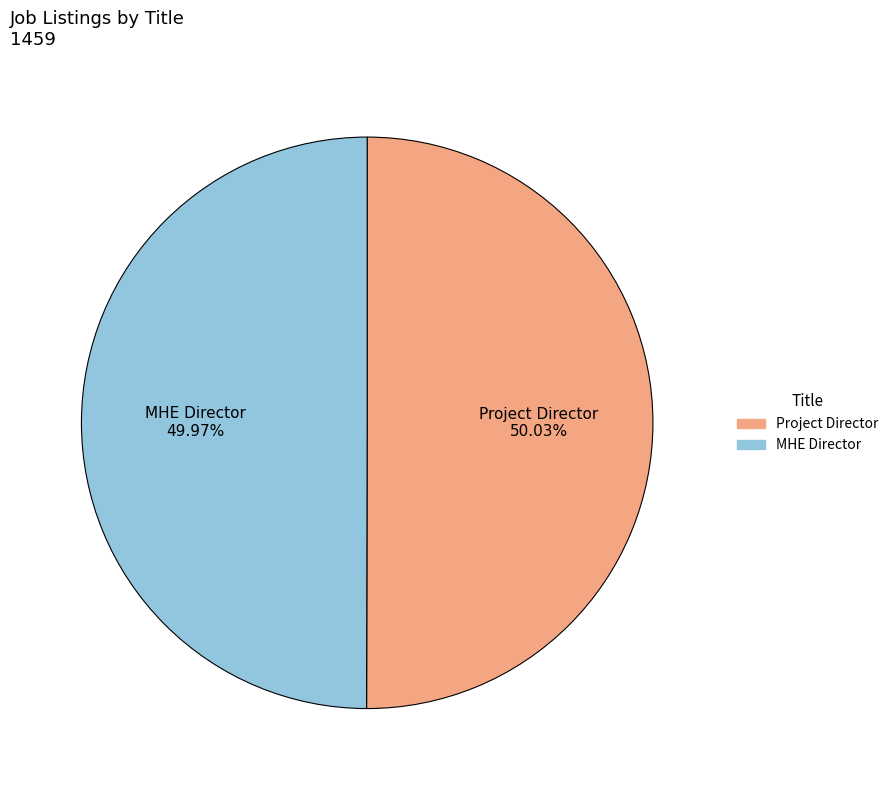

True or false: MHE Director accounts for 59% of the total.

False